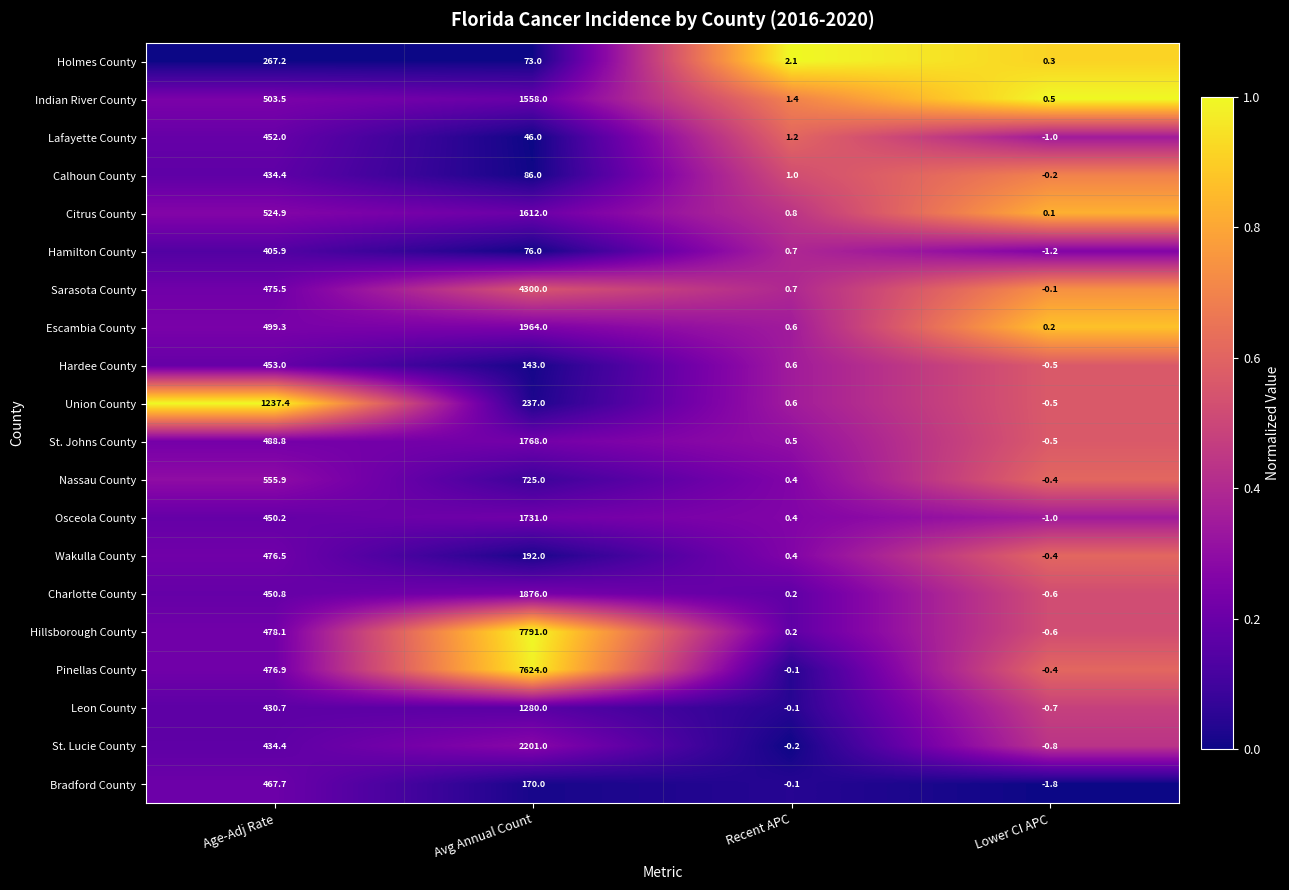

Where is Bradford County nearest to the value 232?

Avg Annual Count